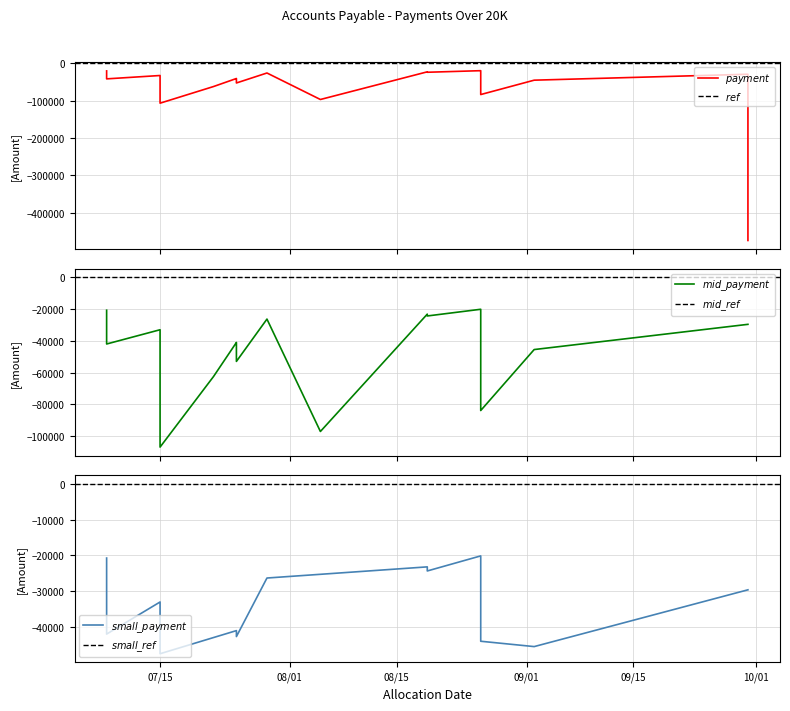

True or false: the data shows -83898.9 at 2022-08-26.

True